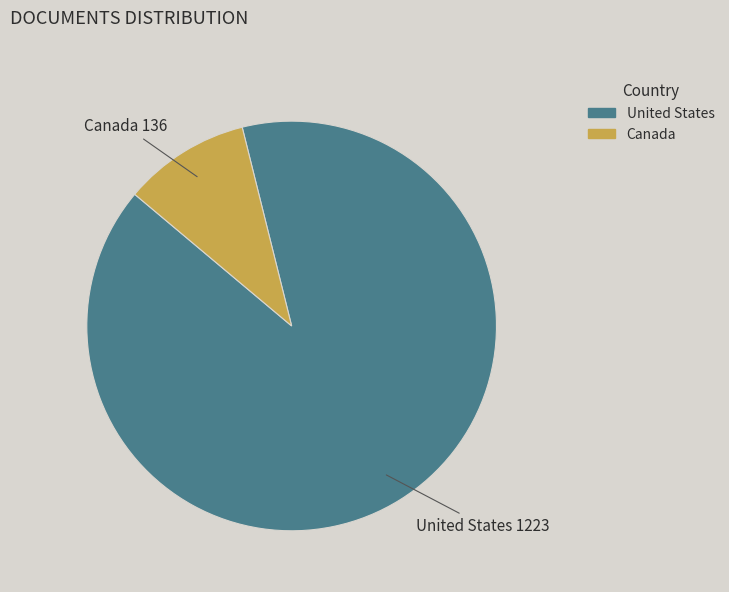

Rank the categories by value from lowest to highest.

Canada, United States